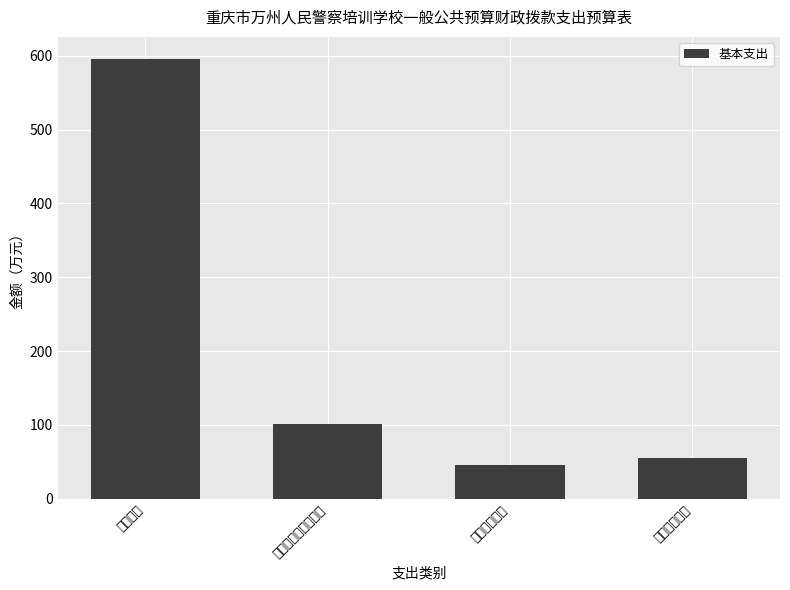

At which label is the value closest to 320?

社会保障和就业支出